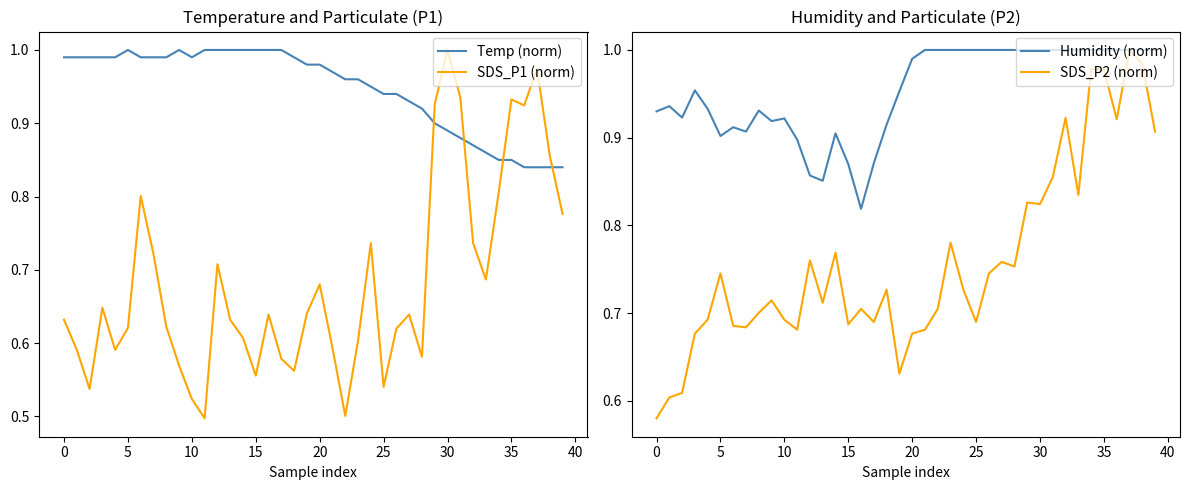

Which series has the largest range (max minus min)?

SDS_P1 (norm)